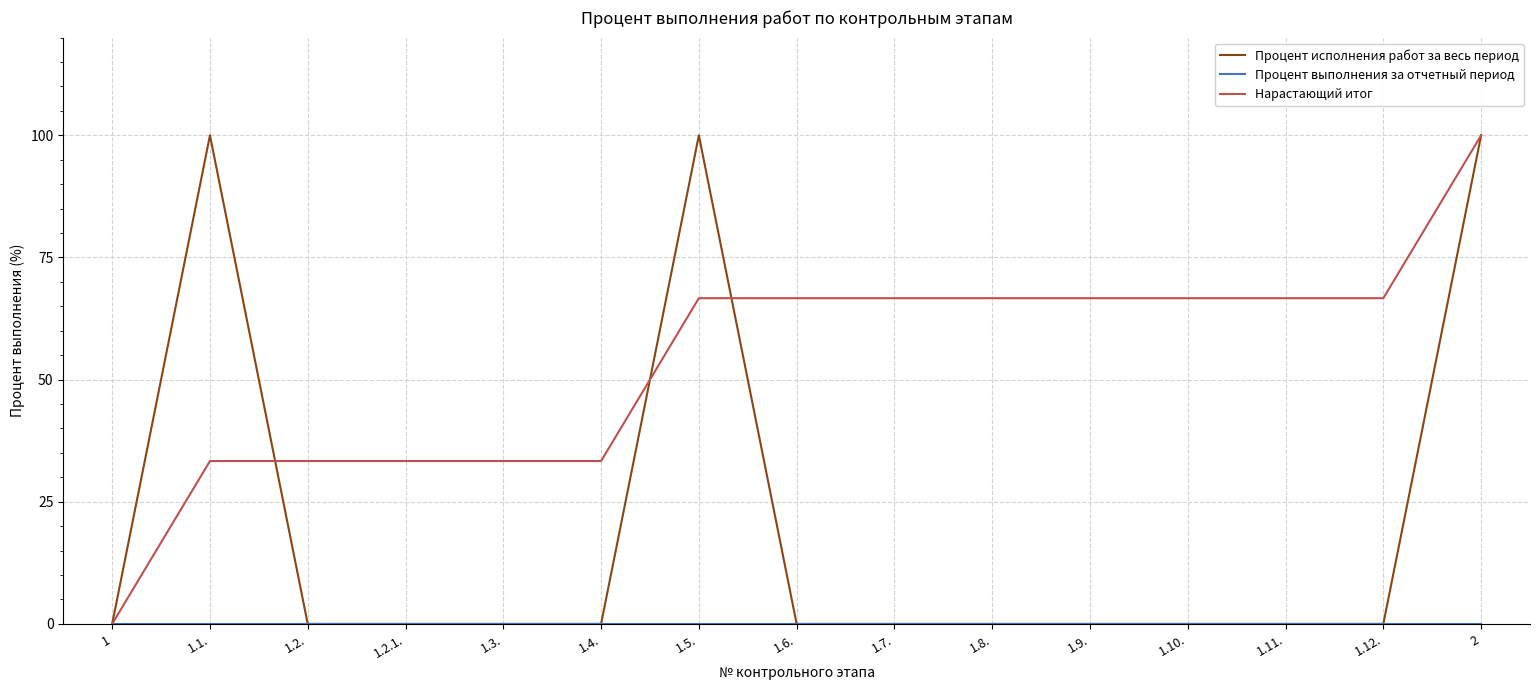

How many lines are shown in the chart?

3